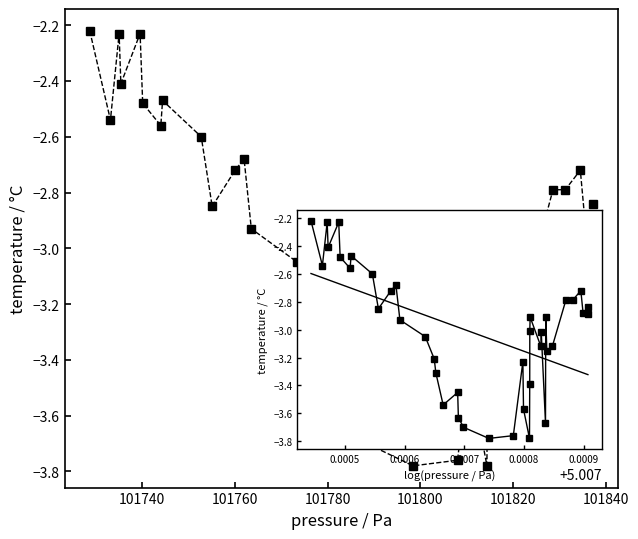

What is the difference between the maximum and minimum values?

1.6